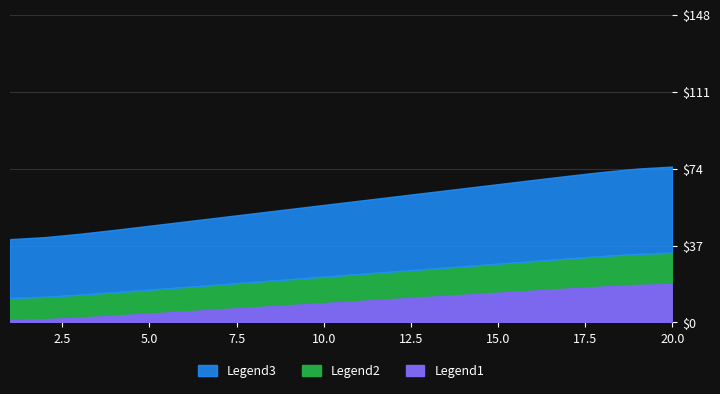

Which category has the lowest value in the Legend3 series?

1